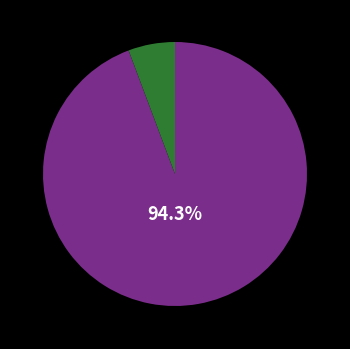

Is there any slice that represents more than half of the pie?

Yes